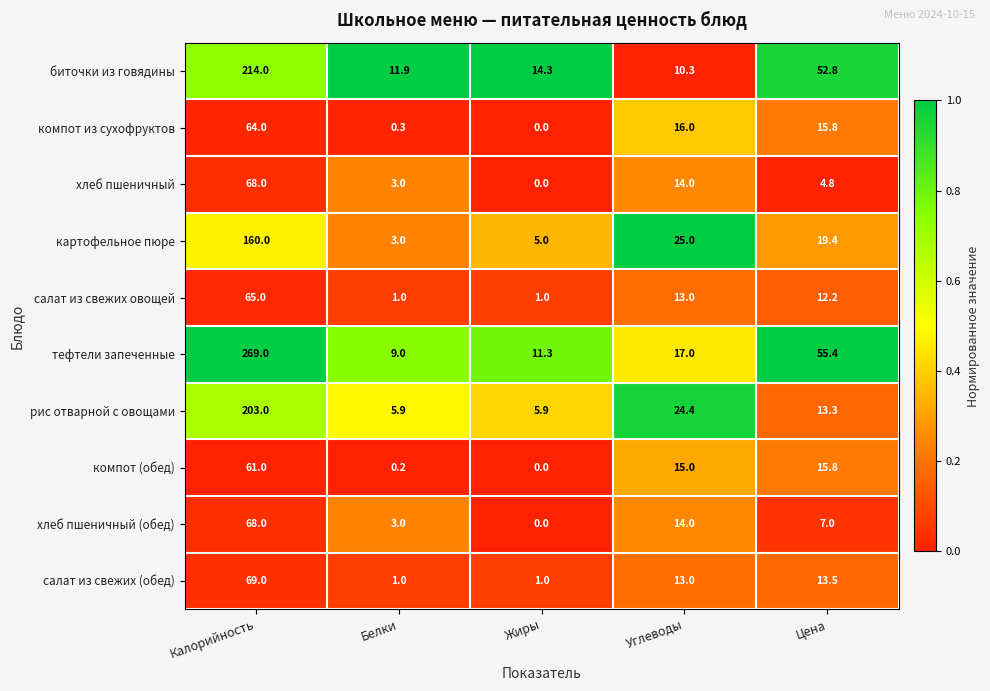

Count the number of data series in this chart.

10